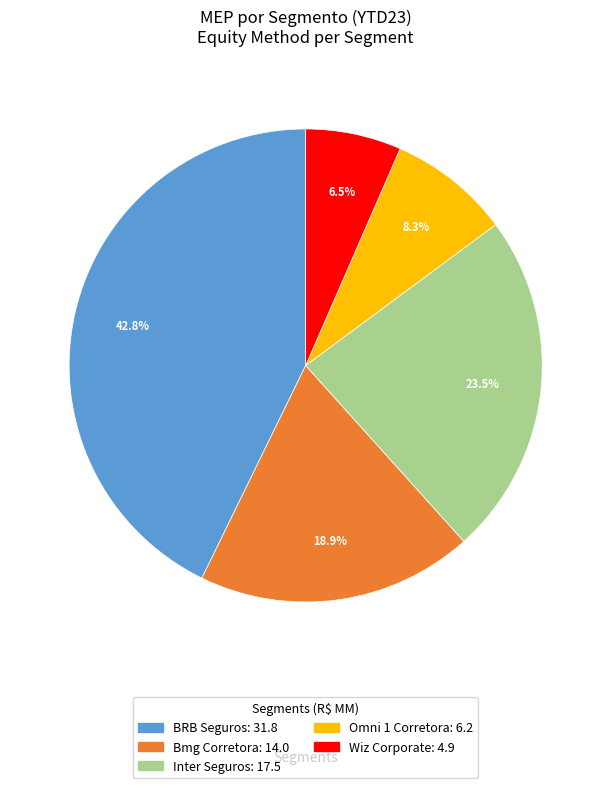

Is there a majority slice in this chart?

No